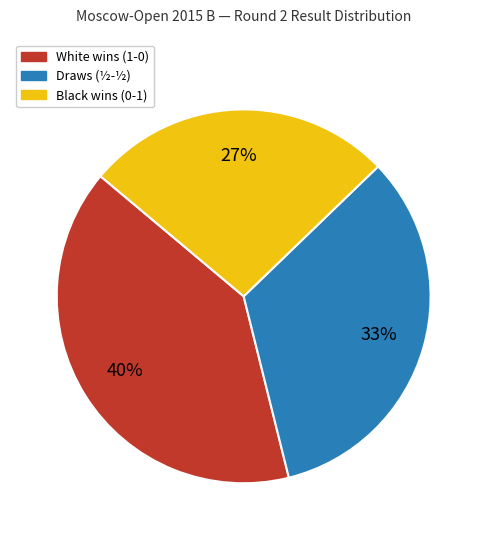

To the nearest percent, what is the average slice percentage?

33%